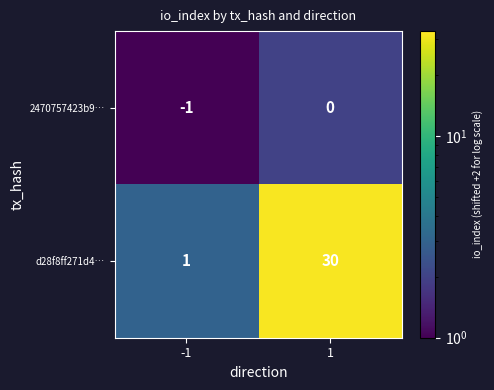

What is the sum of the d28f8ff271d4… values at -1 and 1?

31